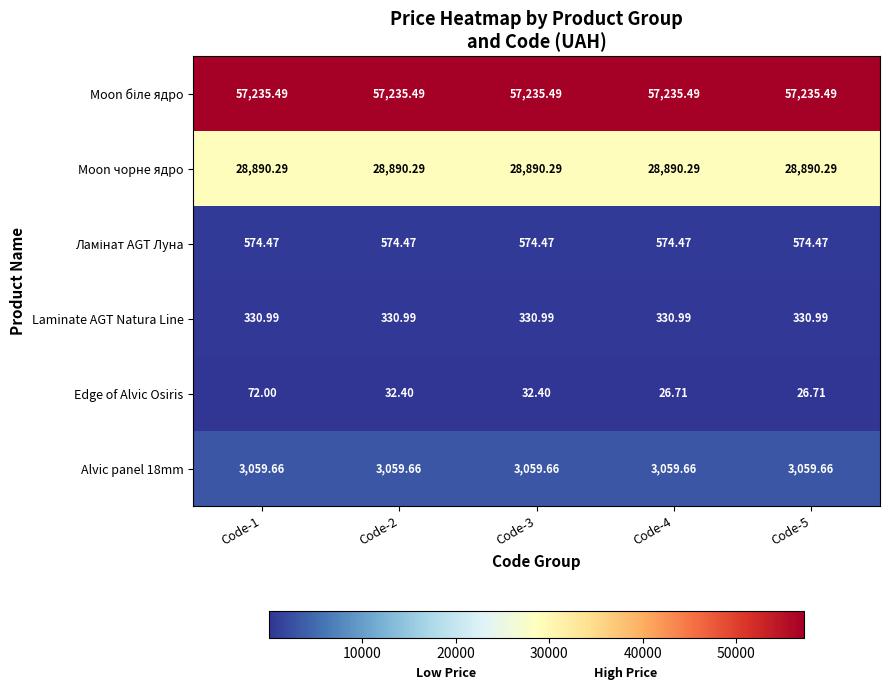

Which series has the widest spread of values?

Edge of Alvic Osiris